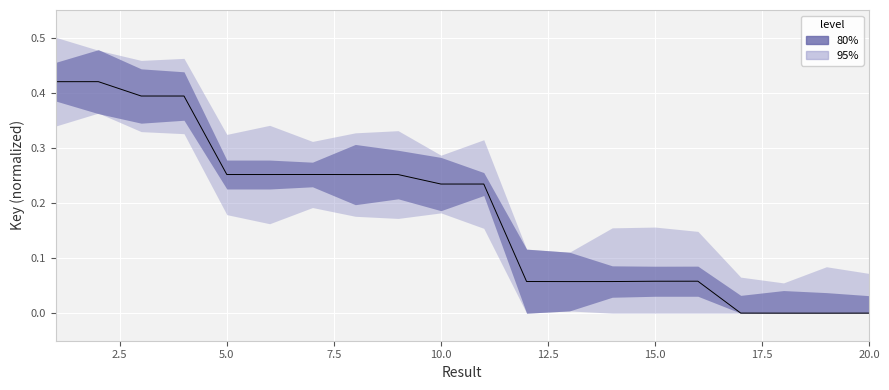

True or false: the data shows 0.2 at 19.

False